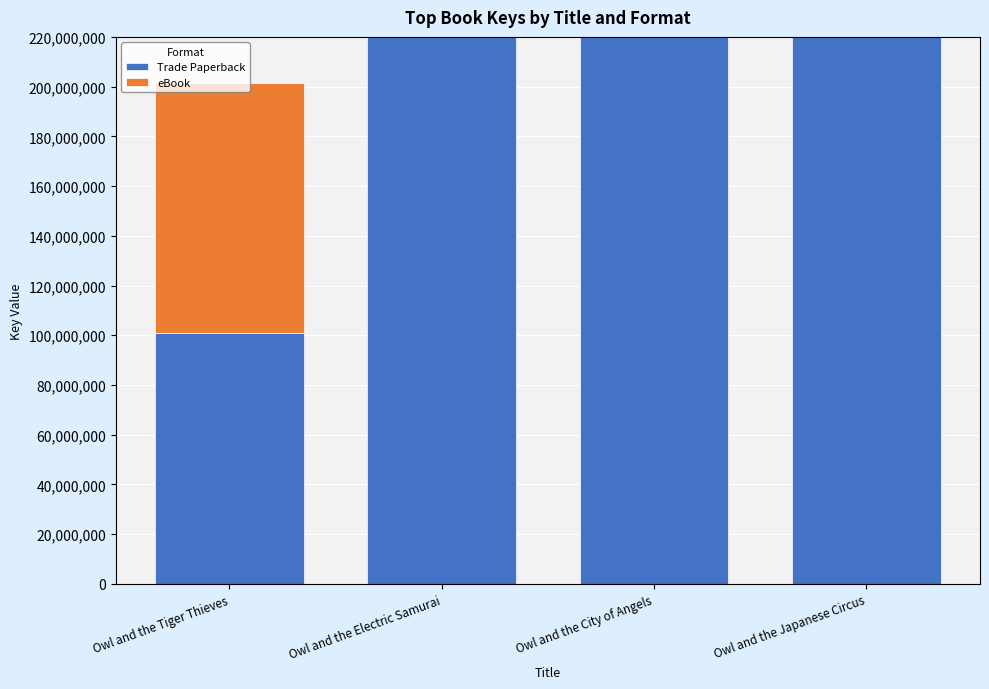

How many values in the eBook series are below 456689362?

2